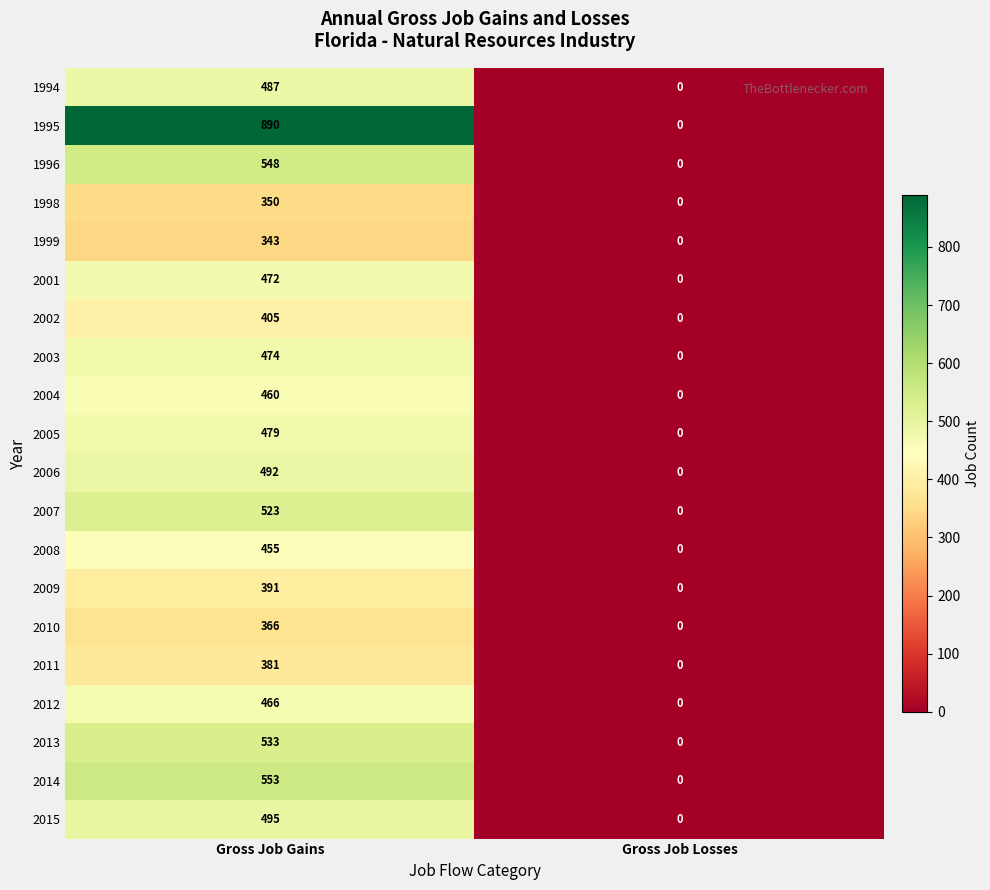

The 1995 series shows 0 at Gross Job Losses. True or false?

True